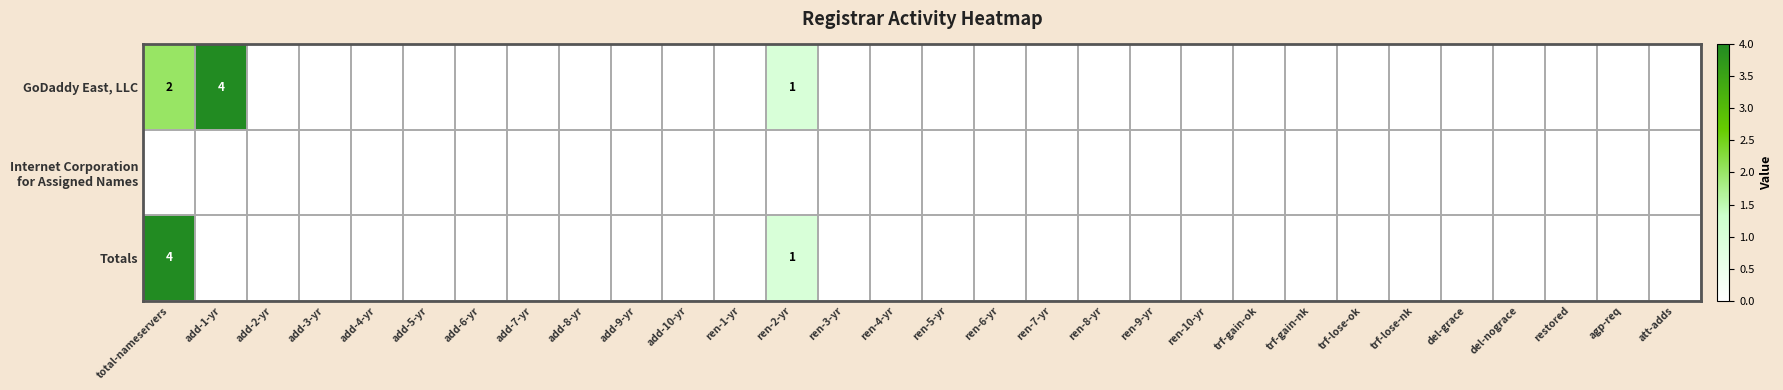

Which series has the largest total across all categories?

GoDaddy East, LLC